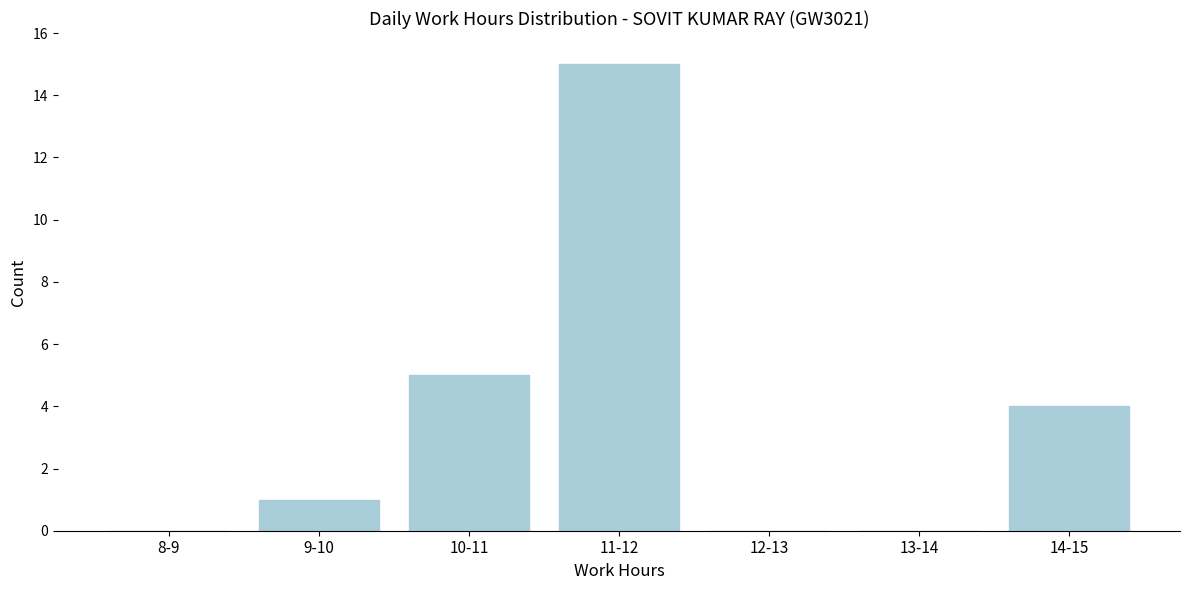

Reading right to left, what are all the values shown in this chart?

14-15=4	13-14=0	12-13=0	11-12=15	10-11=5	9-10=1	8-9=0